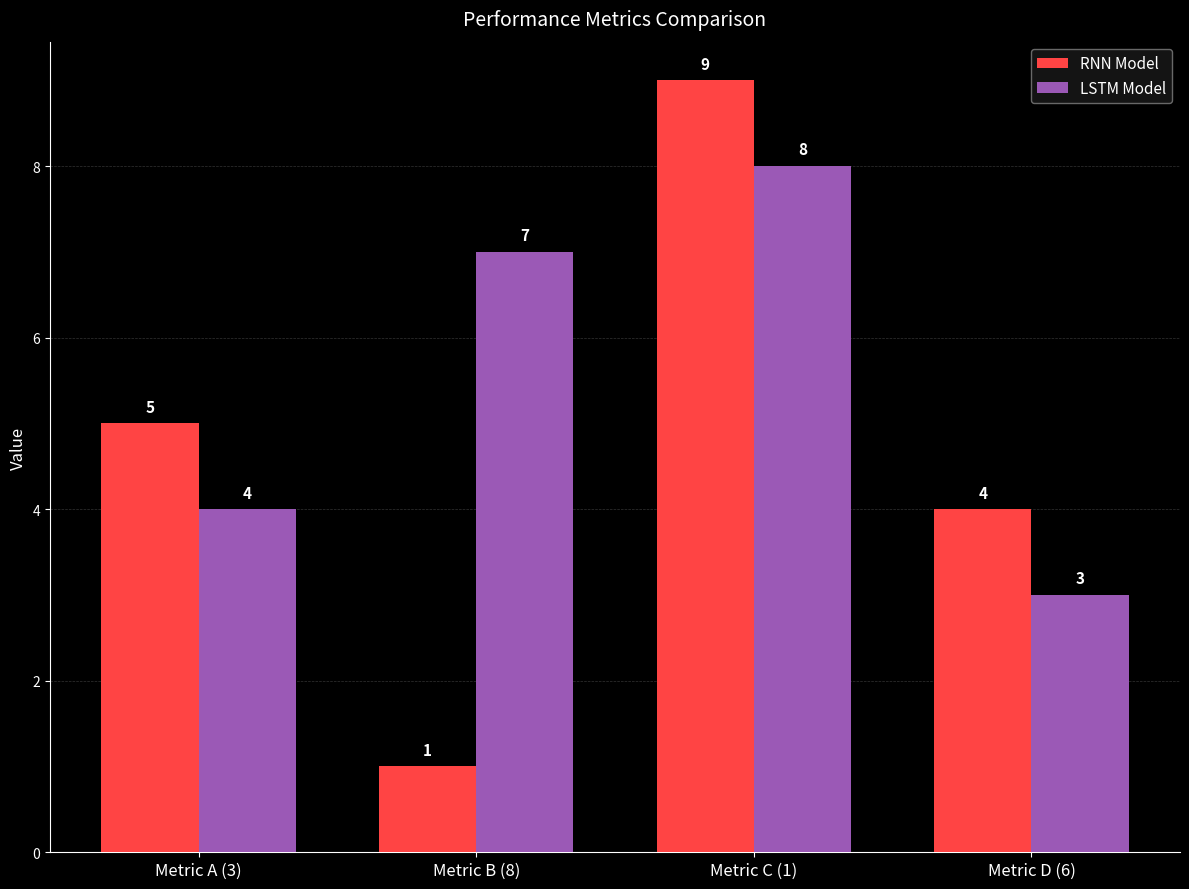

At Metric B (8), list the series in order from smallest to largest.

RNN Model, LSTM Model